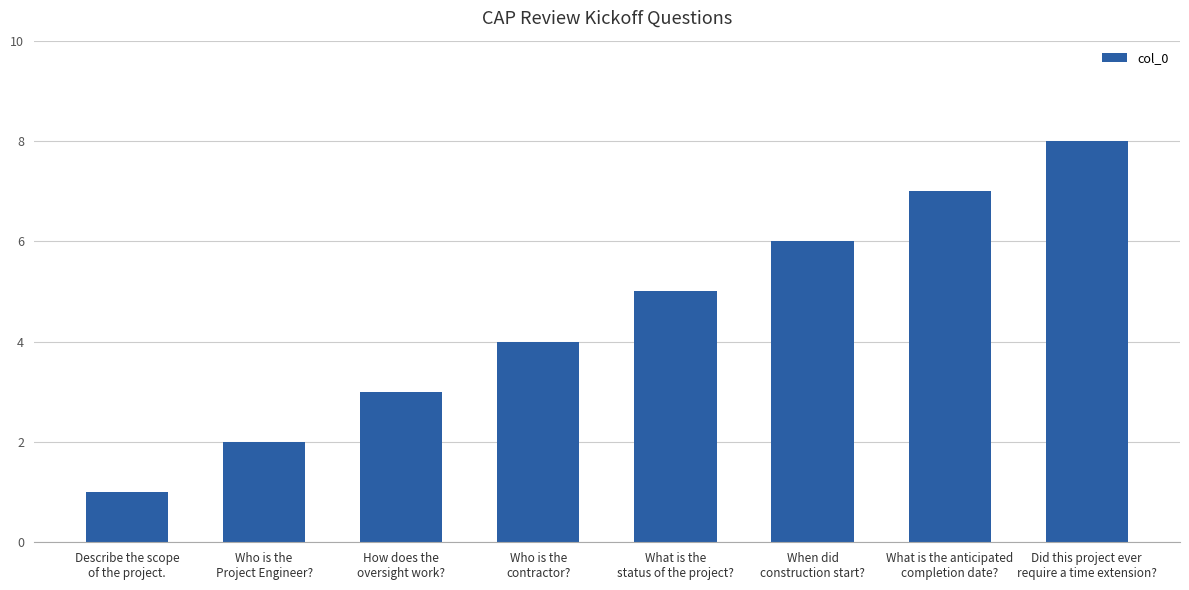

List the labels in order of value, largest first.

Did this project ever
require a time extension?, What is the anticipated
completion date?, When did
construction start?, What is the
status of the project?, Who is the
contractor?, How does the
oversight work?, Who is the
Project Engineer?, Describe the scope
of the project.